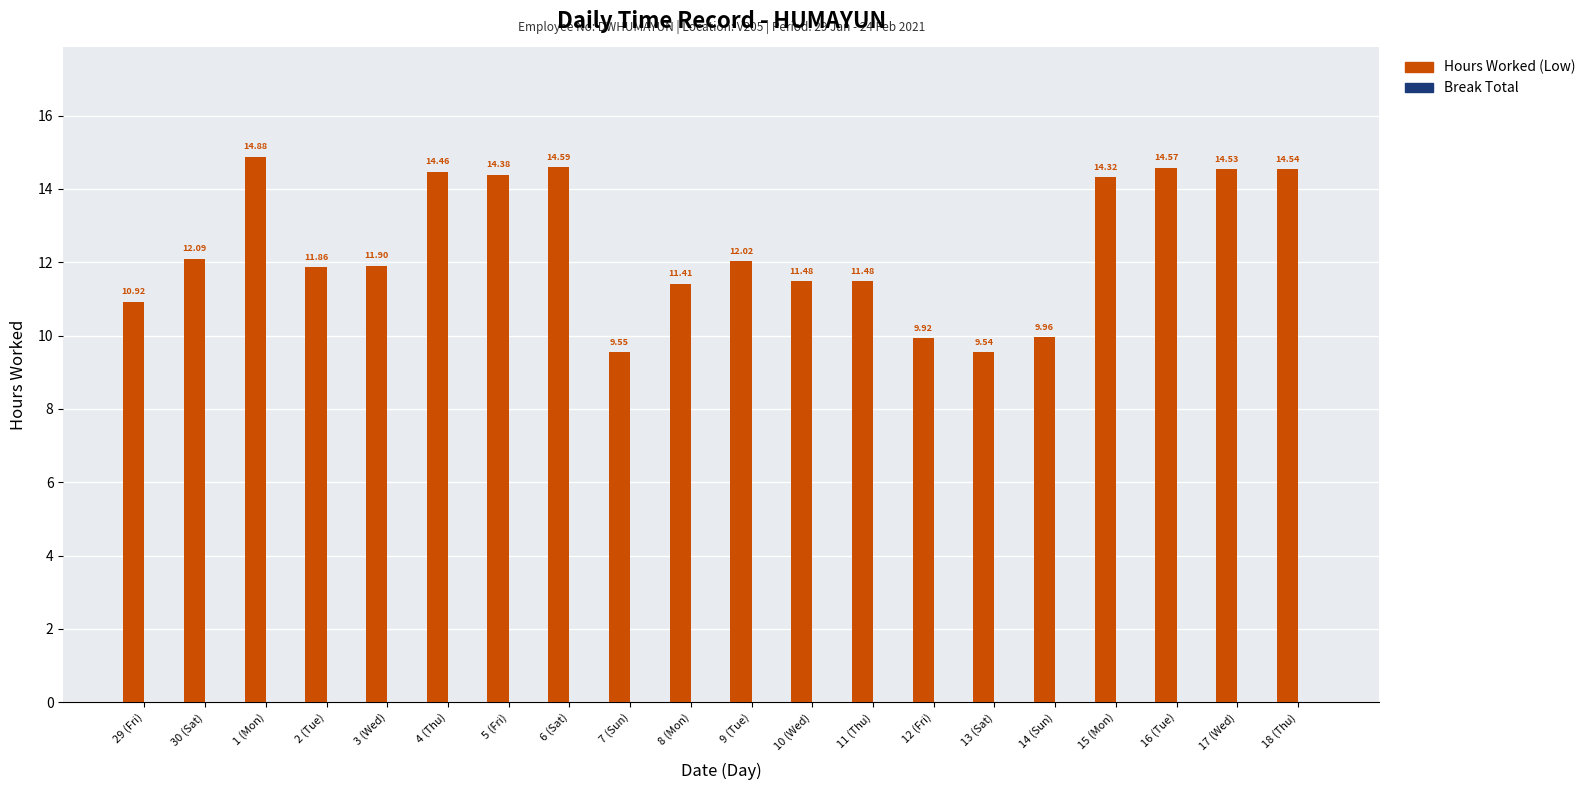

What is the greatest value displayed?

14.9